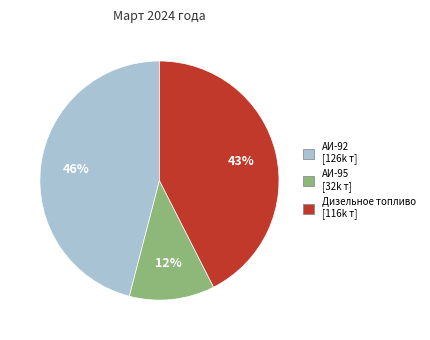

Is there any slice that represents more than half of the pie?

No